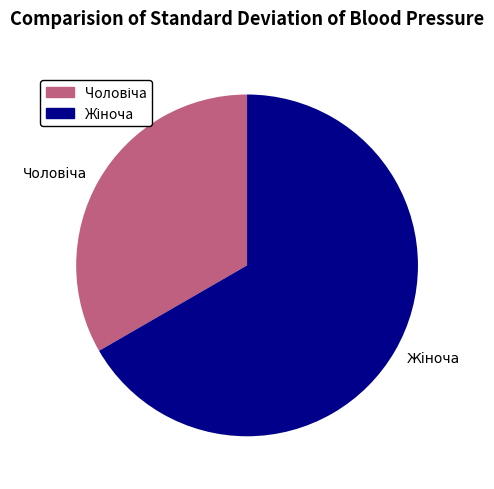

How many slices are in this pie chart?

2